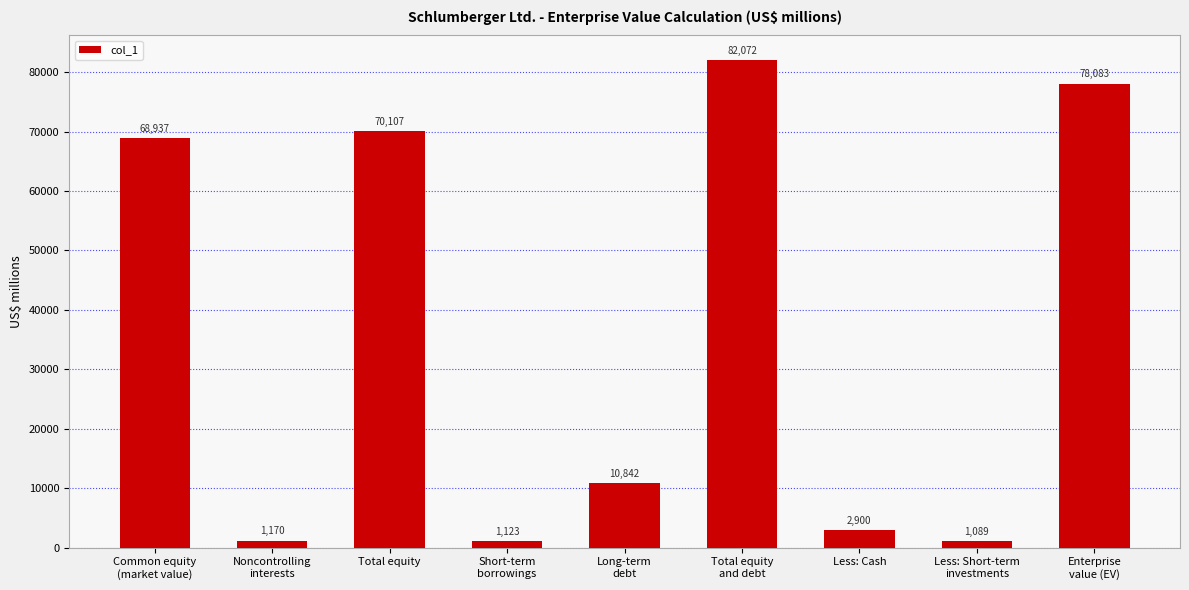

Does the chart contain stacked bars?

No